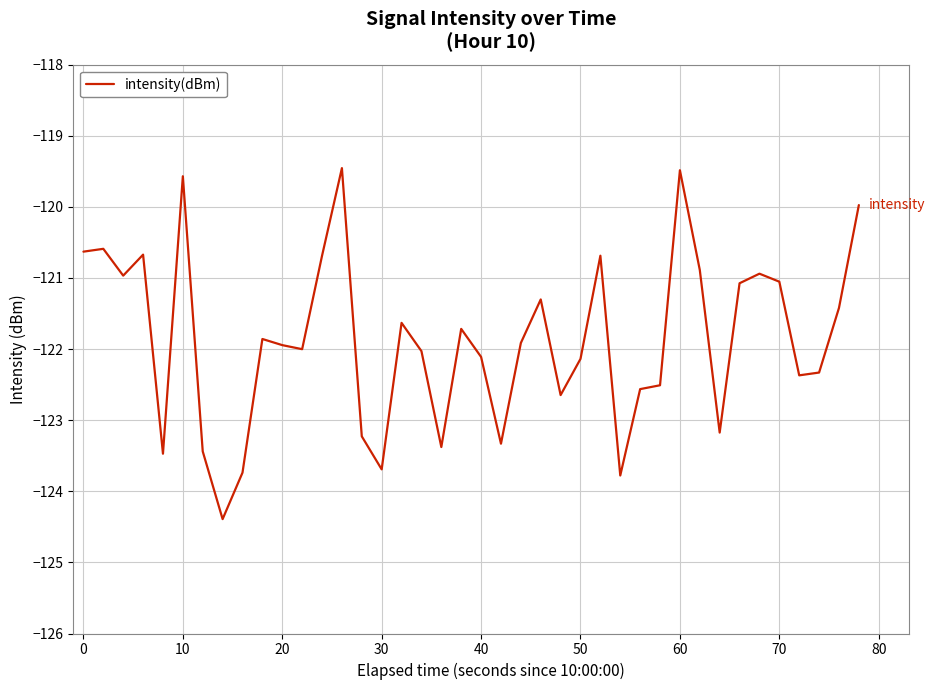

What is the smallest value displayed?

-124.4